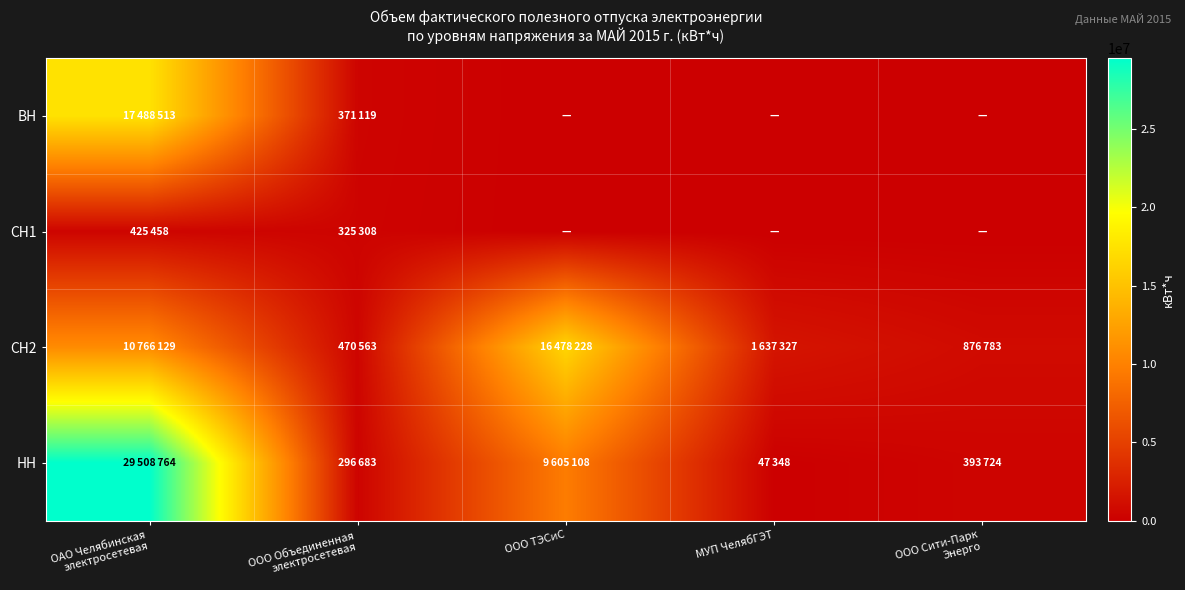

At ООО Сити-Парк Энерго, list the series in order from largest to smallest.

СН2, НН, ВН, СН1